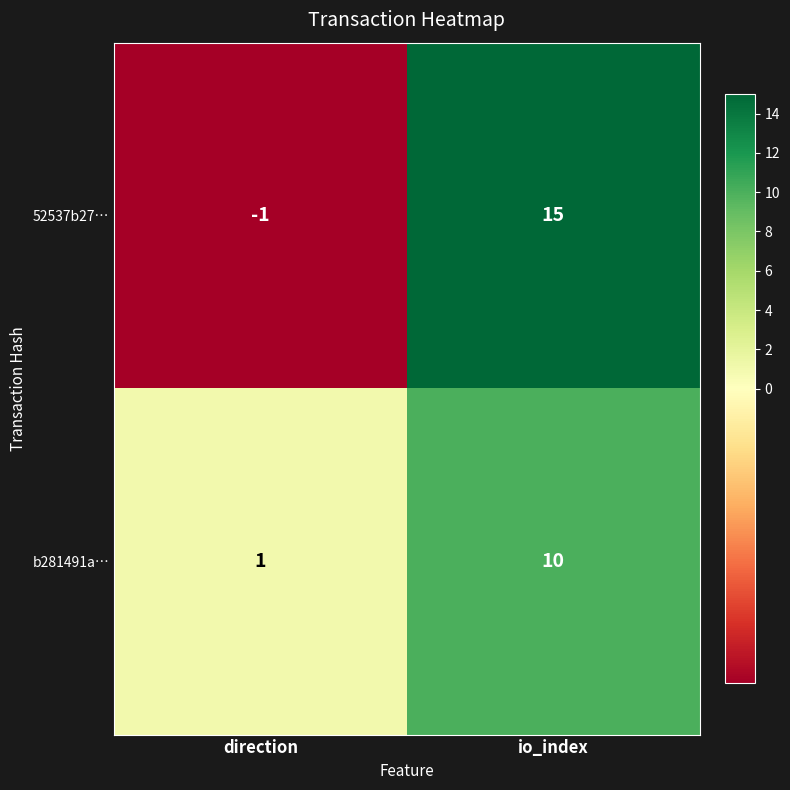

Reading left to right, transcribe all the data shown in this chart.

52537b27…: direction=-1	io_index=15
b281491a…: direction=1	io_index=10